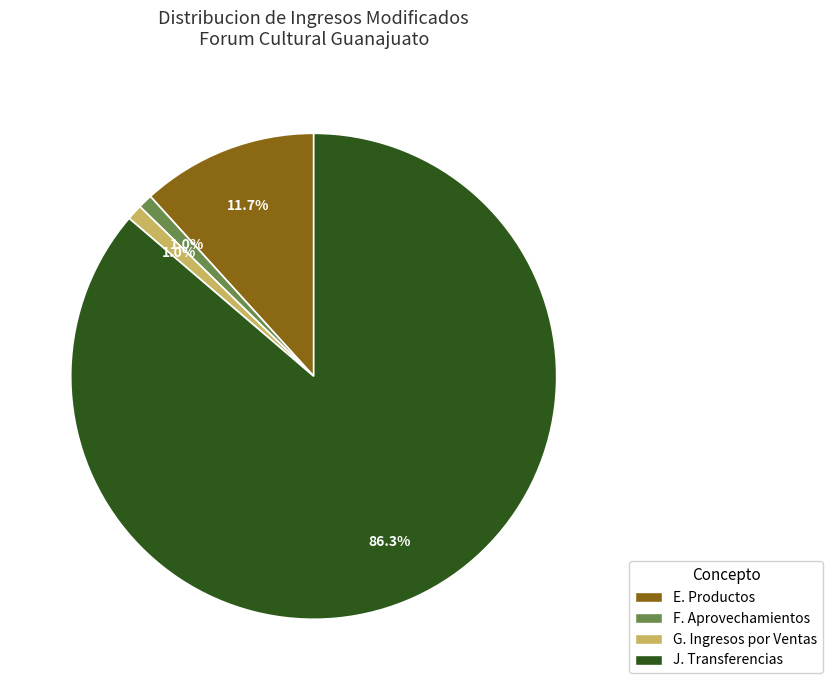

How many slices are in this pie chart?

4